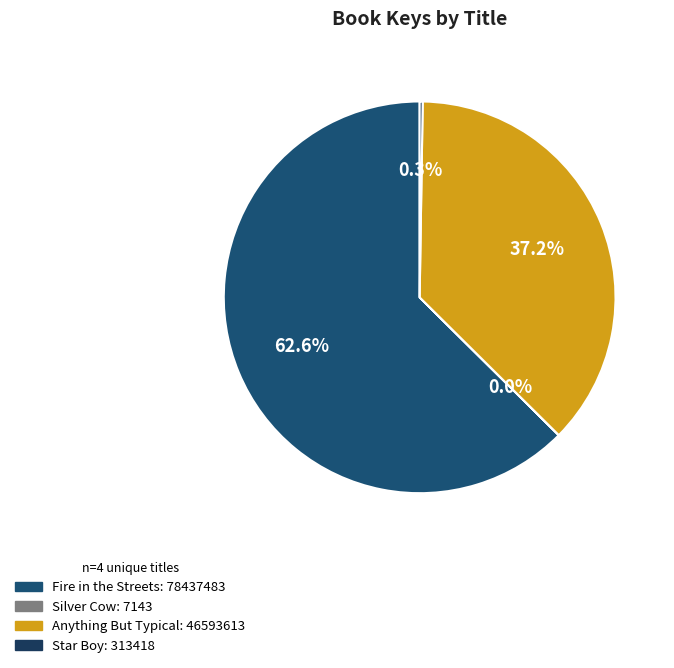

To the nearest percent, what is the difference between the largest and smallest slice percentages?

63%